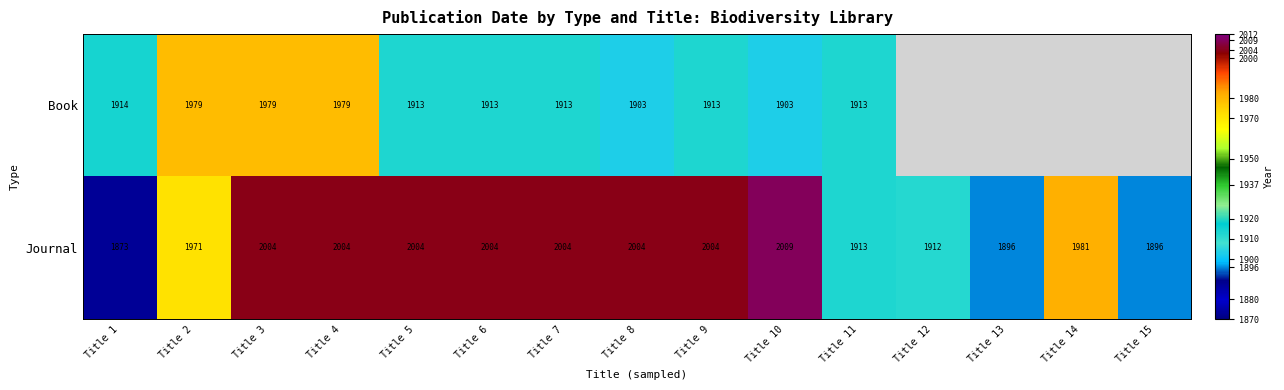

What value does the Journal series have at Title 5?

2004